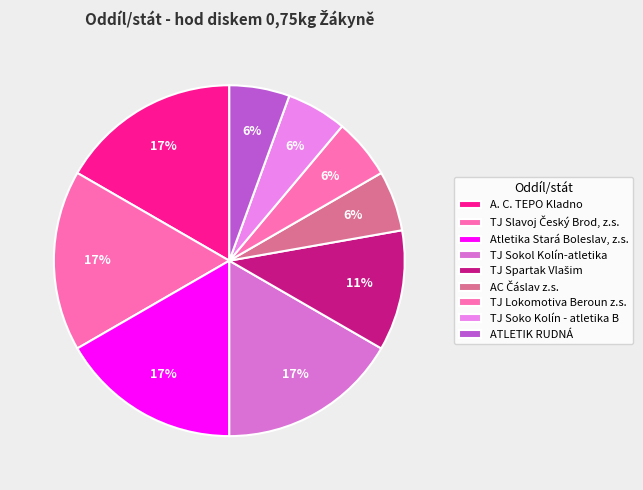

Is there any slice that represents more than half of the pie?

No